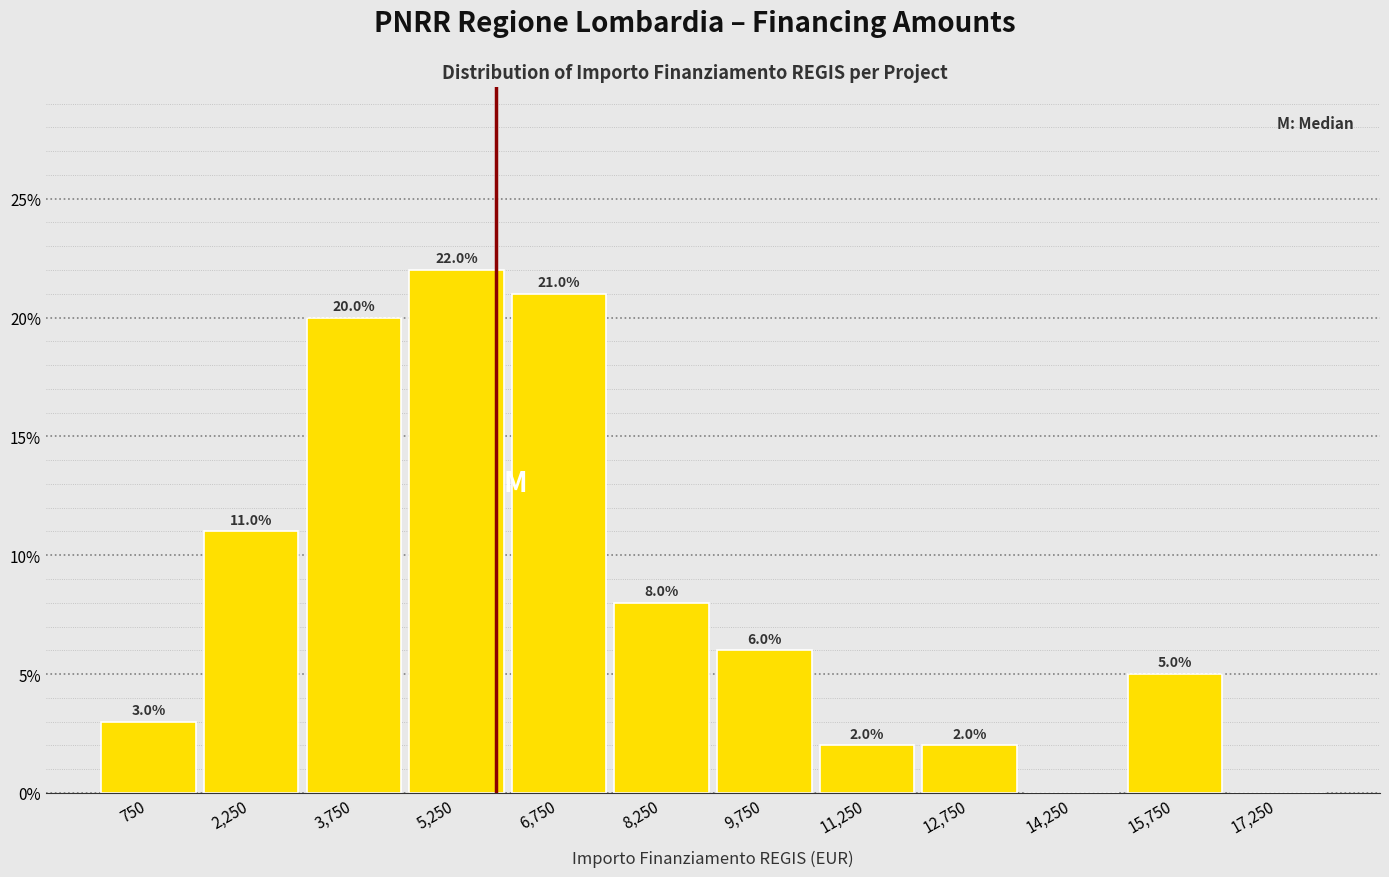

Which range on the x-axis has the tallest bar?

4500 to 6000